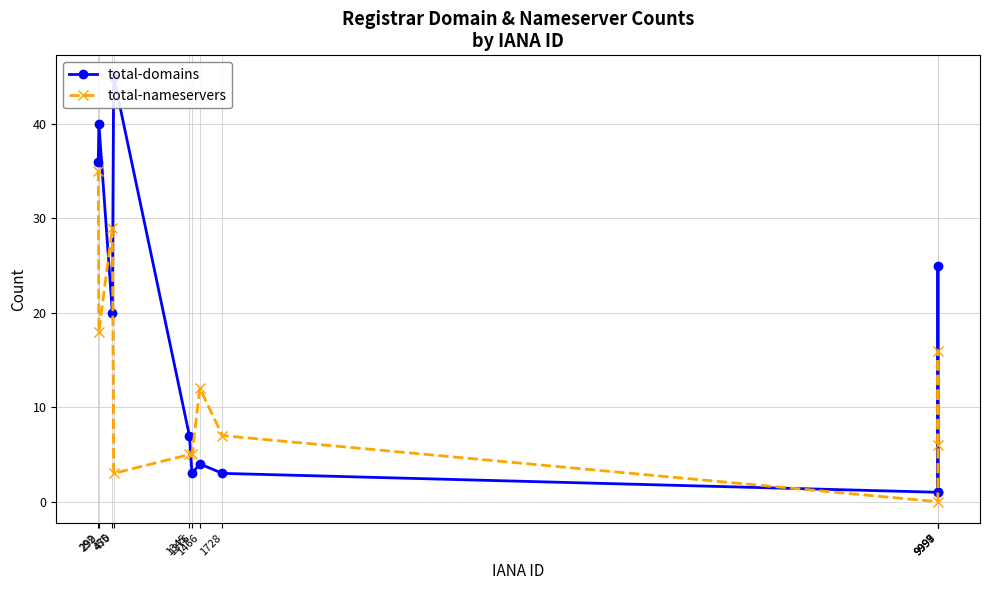

Is it true that total-nameservers equals 16 at 1466?

False